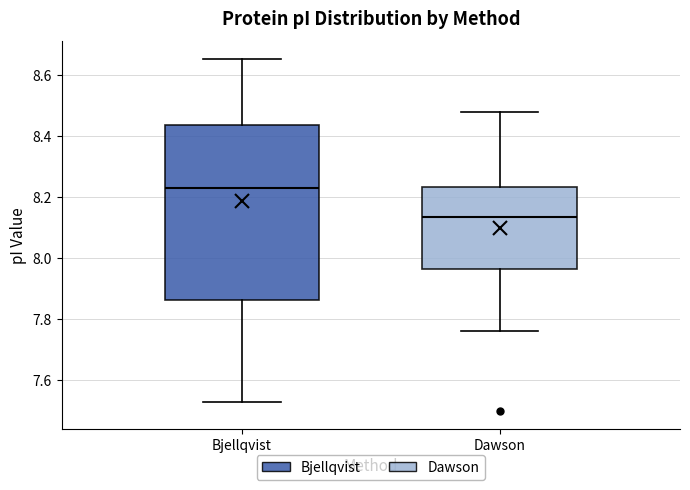

Reading left to right, transcribe this box plot: for each box, give where its median line is, the range the box spans, and where its two whiskers end, as read against the y-axis. The values are not printed on the chart, so give them approximately, as read against the axis.

Bjellqvist: median 8.22, box 7.86 to 8.44, whiskers 7.52 to 8.66
Dawson: median 8.14, box 7.96 to 8.24, whiskers 7.76 to 8.48